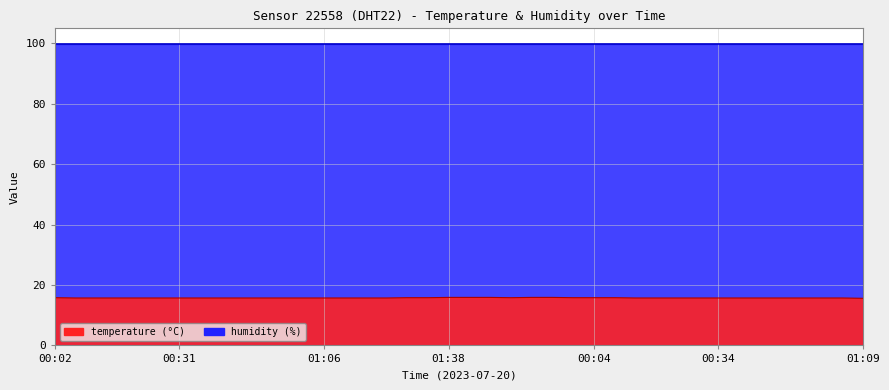

What is the sum of the values at 00:04 and 00:49?

31.5